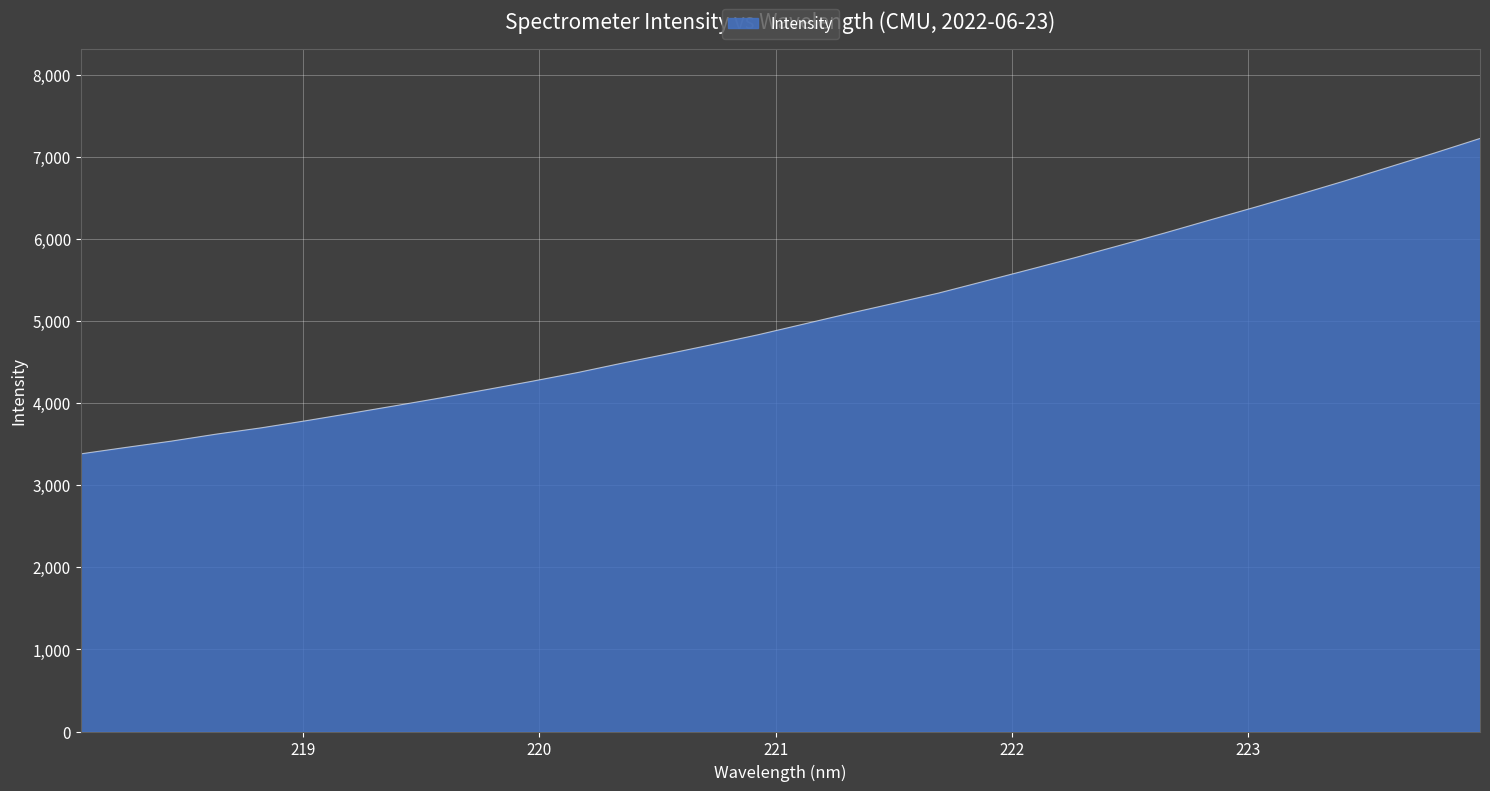

What is the difference between the maximum and minimum values?

3841.2